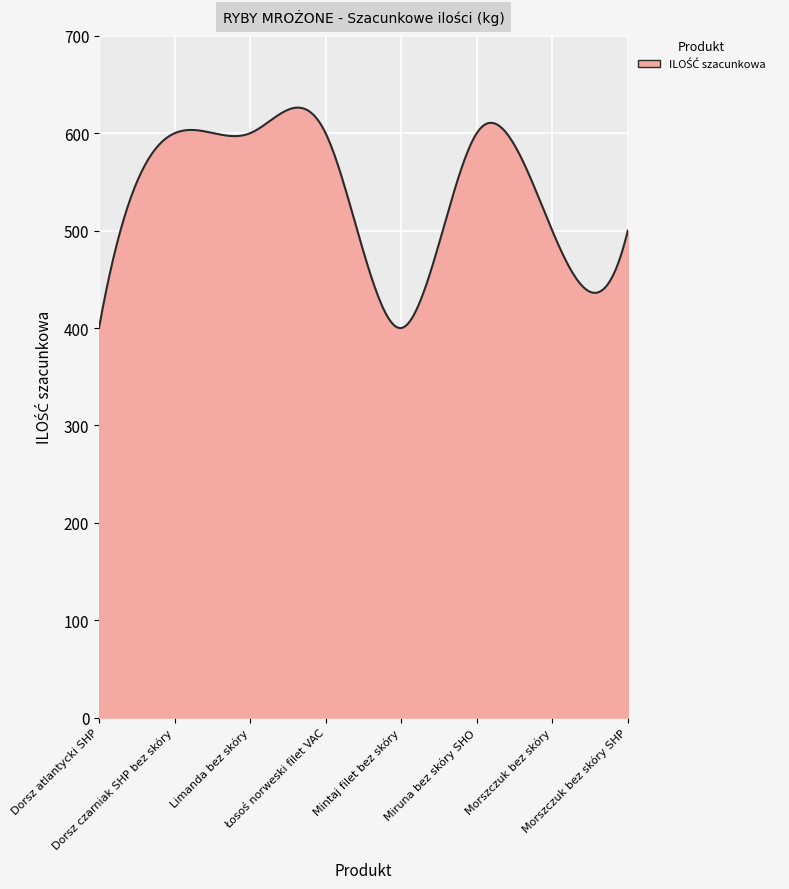

Does the chart have visible grid lines?

Yes